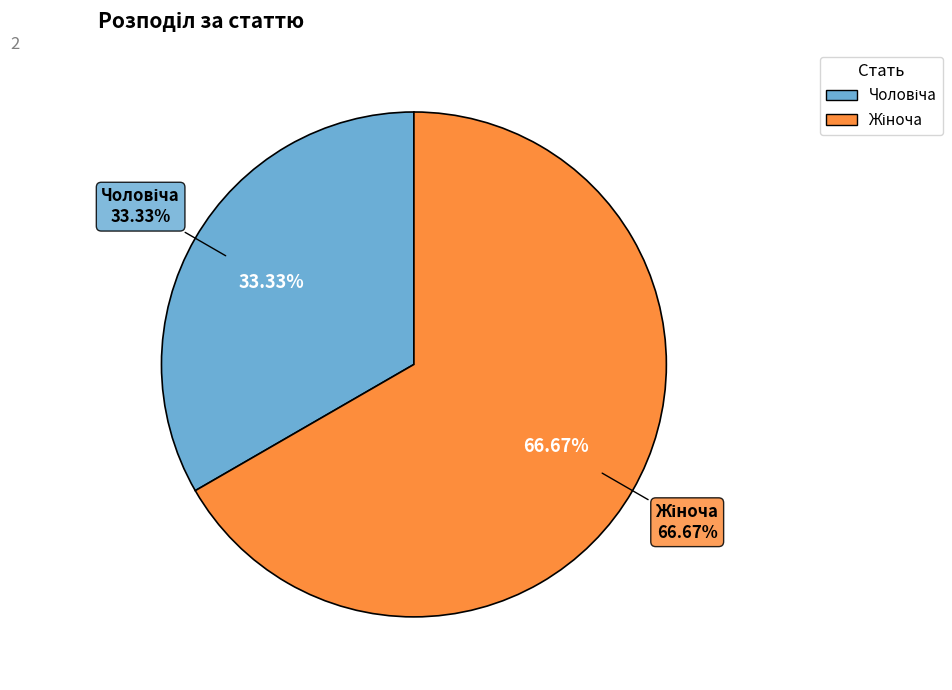

Is it true that Жіноча is 72% of the pie?

False